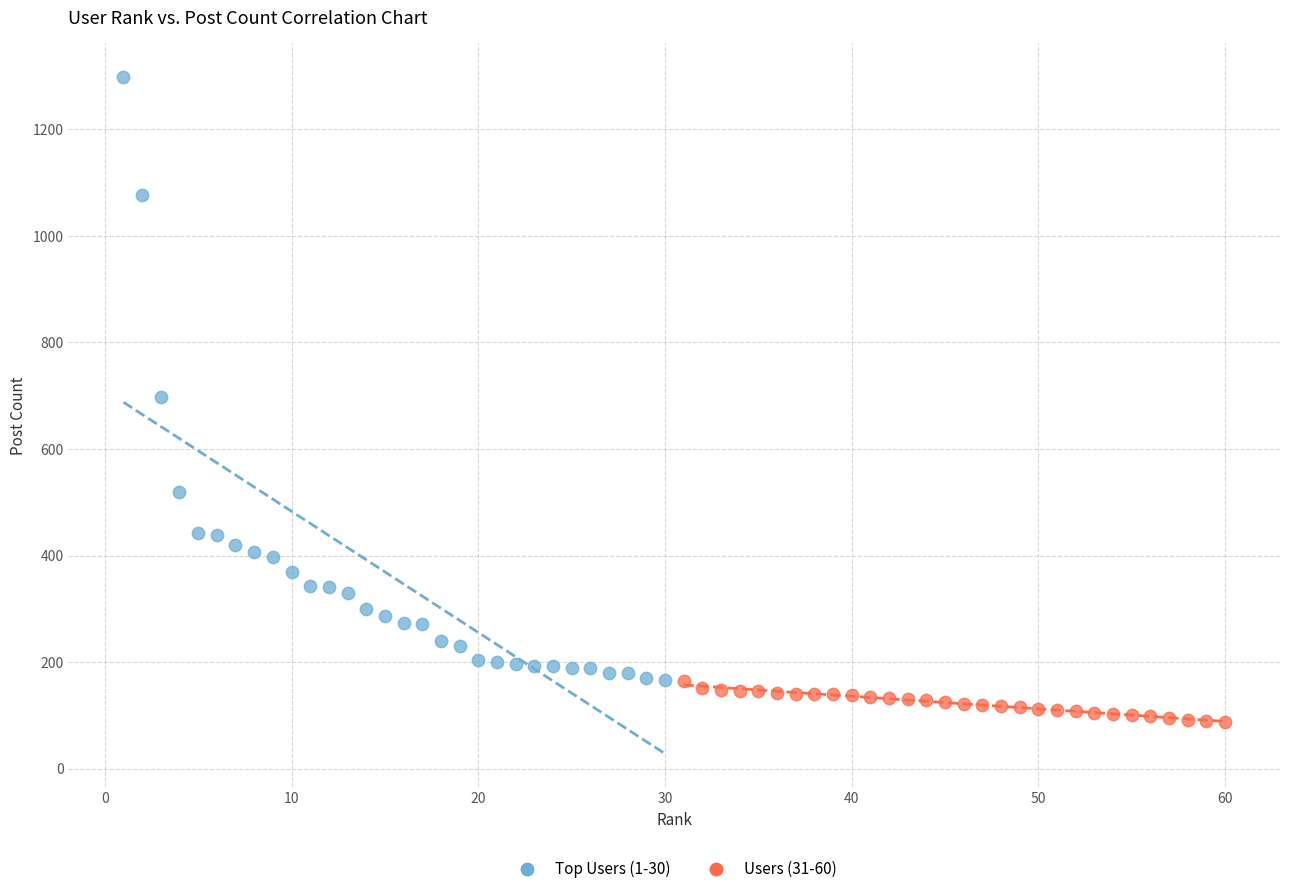

Which series reaches the maximum Y coordinate?

Top Users (1-30)